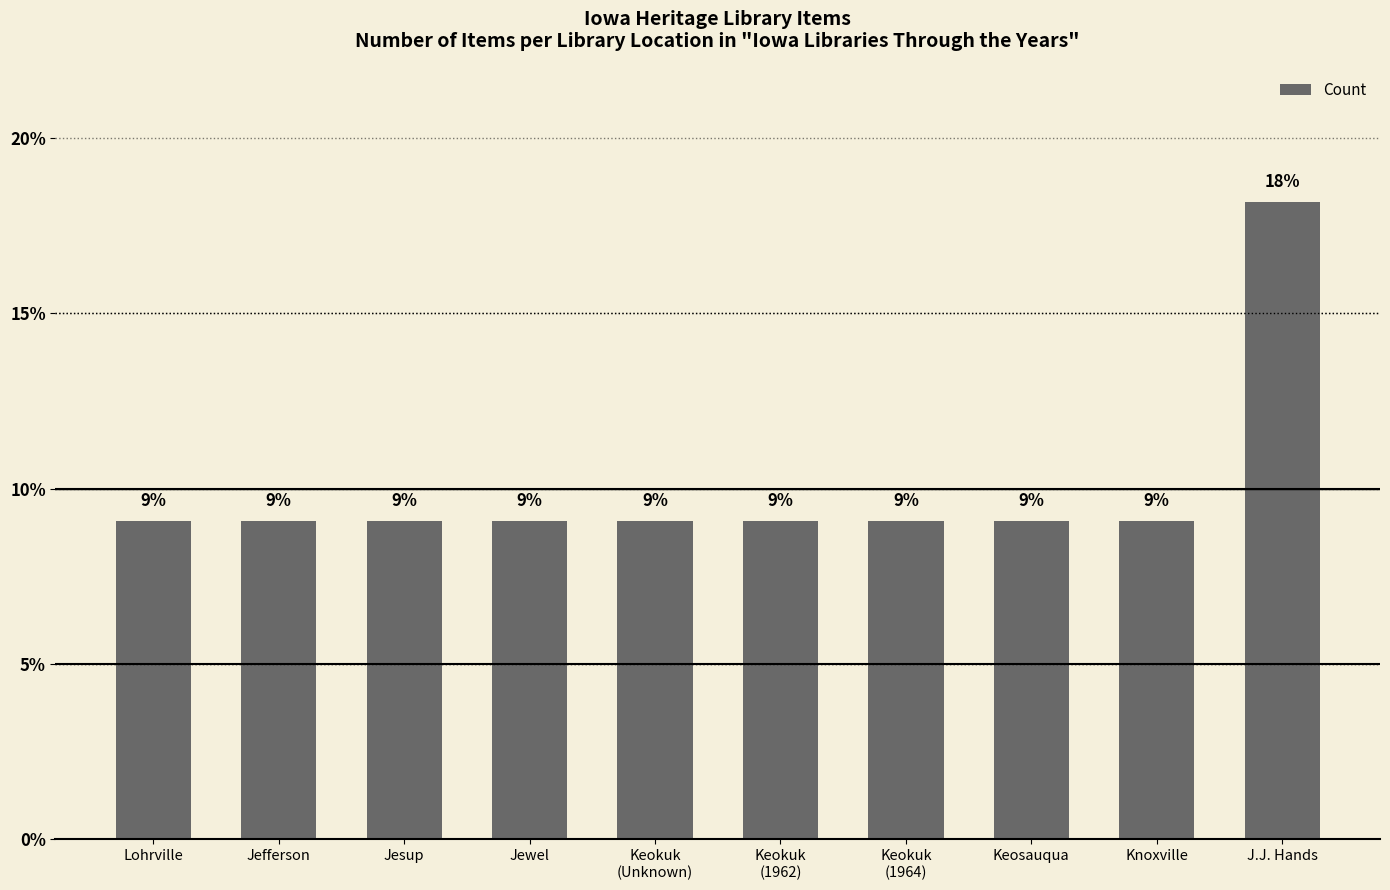

The value at Keokuk
(1962) is 4.1. True or false?

False